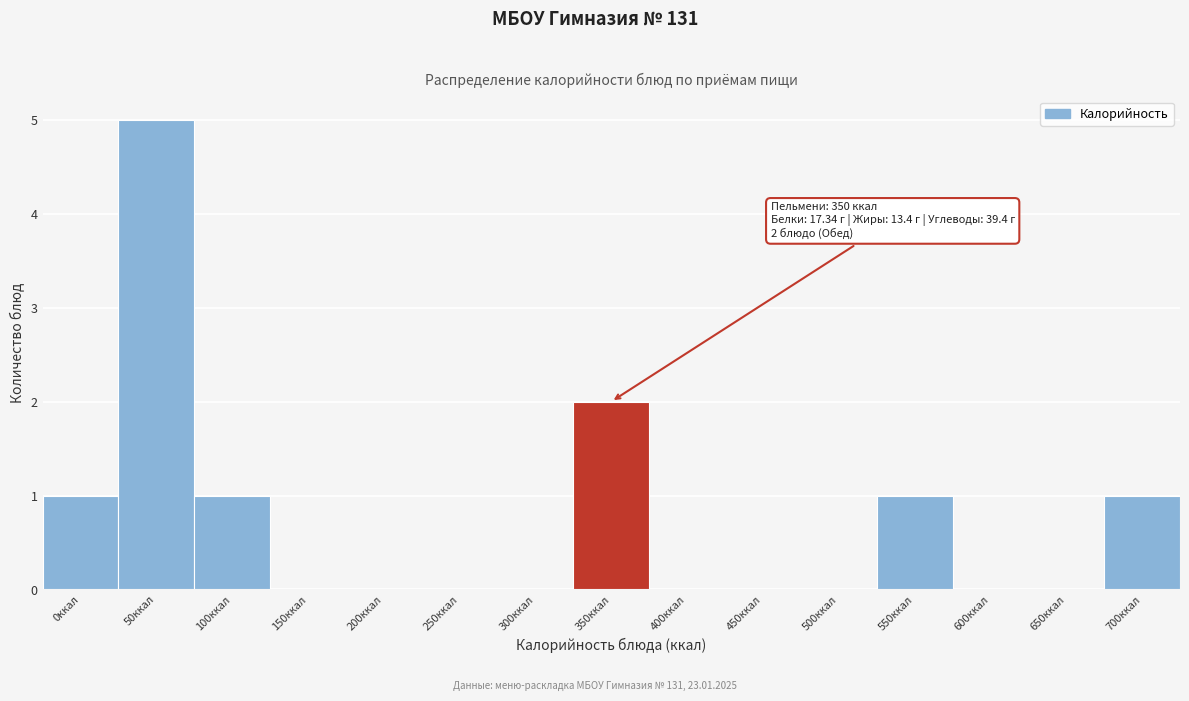

Reading left to right, list all the values displayed in this chart.

0ккал=1	50ккал=5	100ккал=1	150ккал=0	200ккал=0	250ккал=0	300ккал=0	350ккал=2	400ккал=0	450ккал=0	500ккал=0	550ккал=1	600ккал=0	650ккал=0	700ккал=1